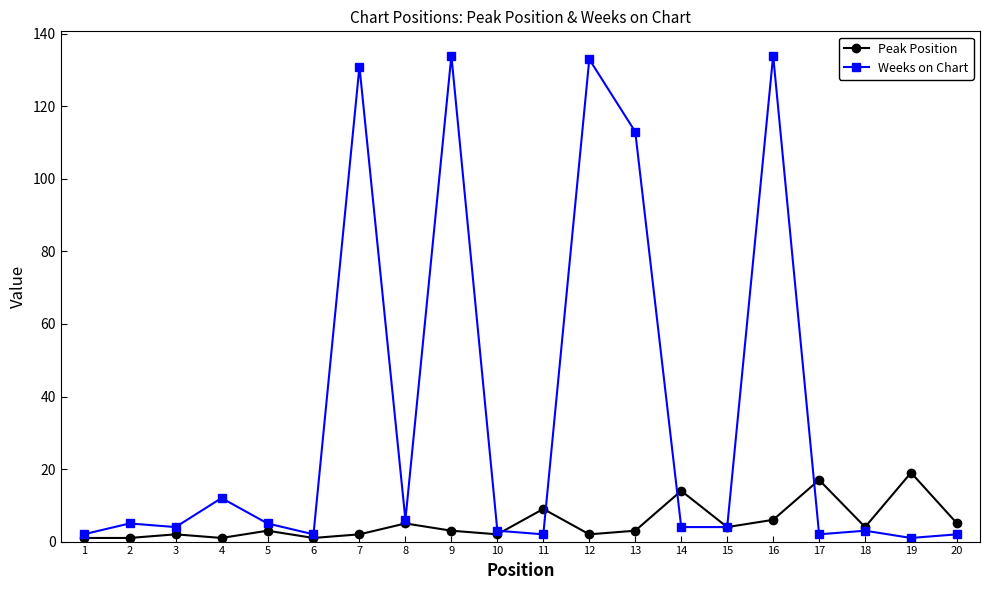

After their last crossing, which series has the higher values: Weeks on Chart or Peak Position?

Peak Position